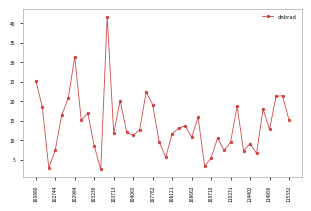

True or false: there are more than 0 points higher than both neighbors.

True